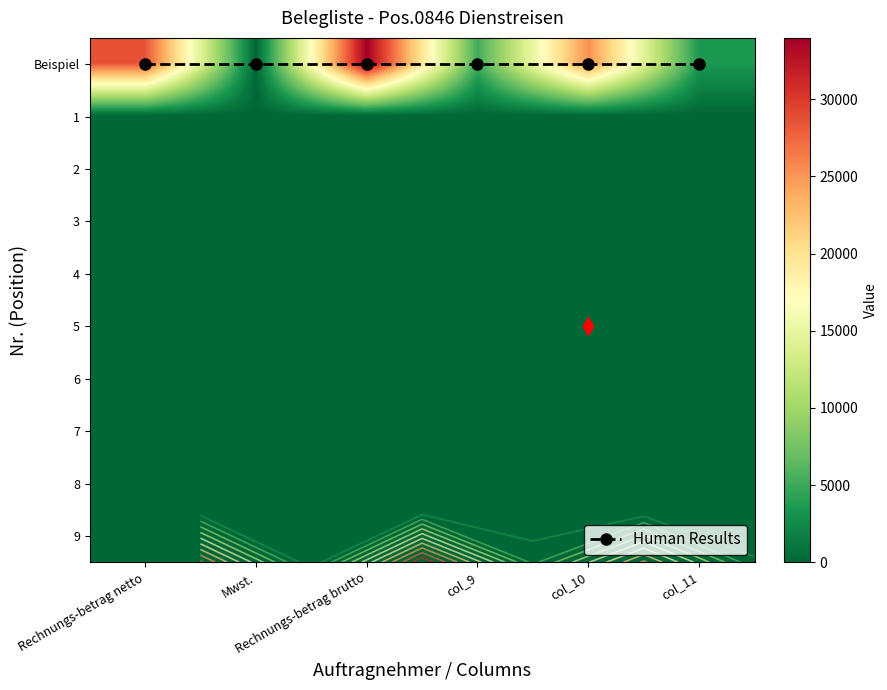

What is the total value across all series at Rechnungs-betrag brutto?

33974.0